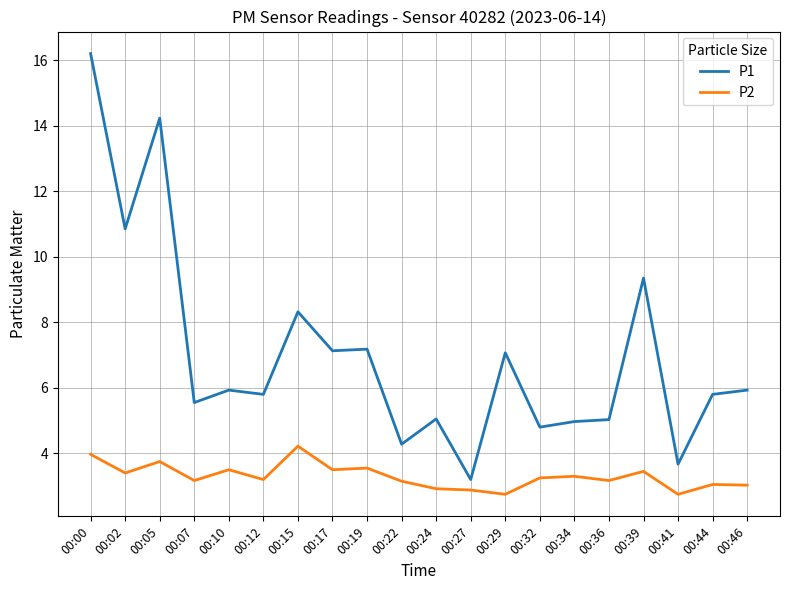

What is the total value across all series at 00:46?

9.0